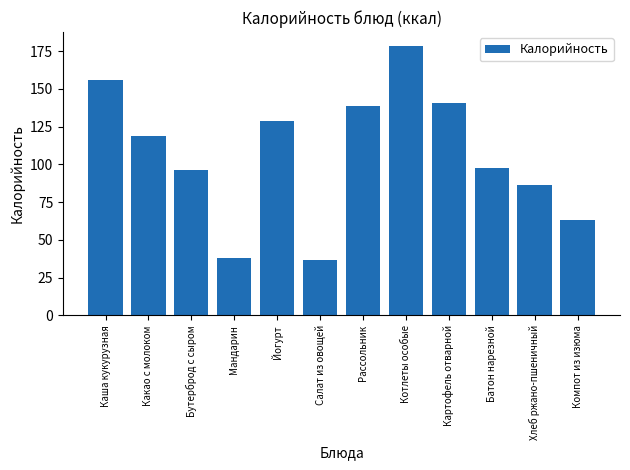

Does the chart contain stacked bars?

No